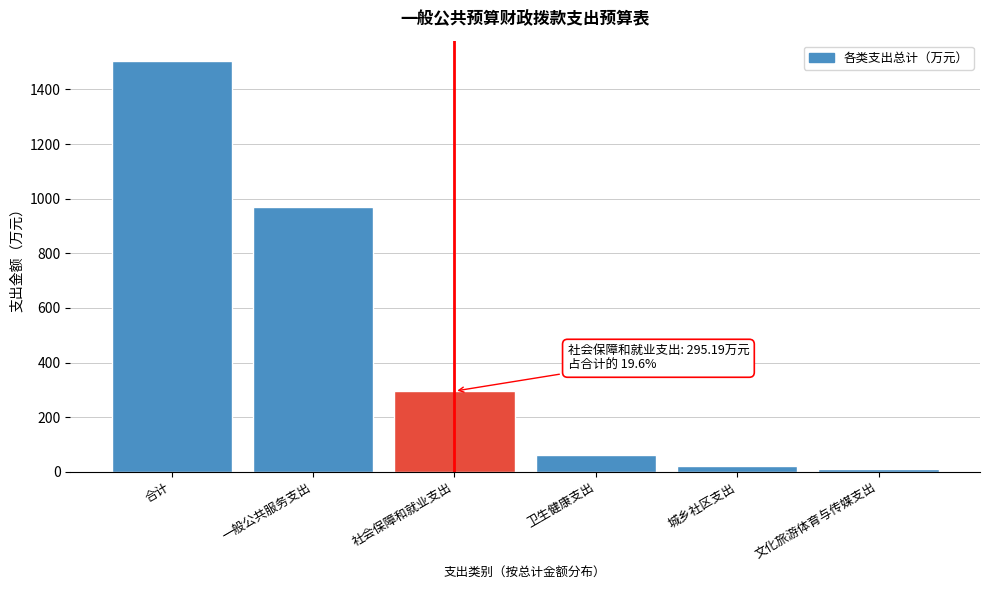

Reading left to right, extract all data points from this chart.

1503.6	968.1	295.2	62.2	20.0	10.0